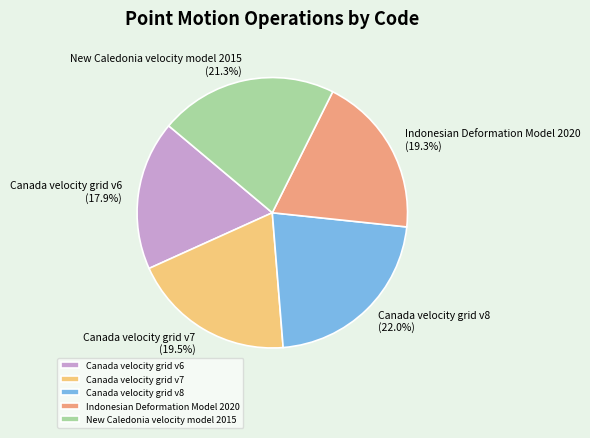

Combined, do Canada velocity grid v6 and Indonesian Deformation Model 2020 account for over 50%?

No